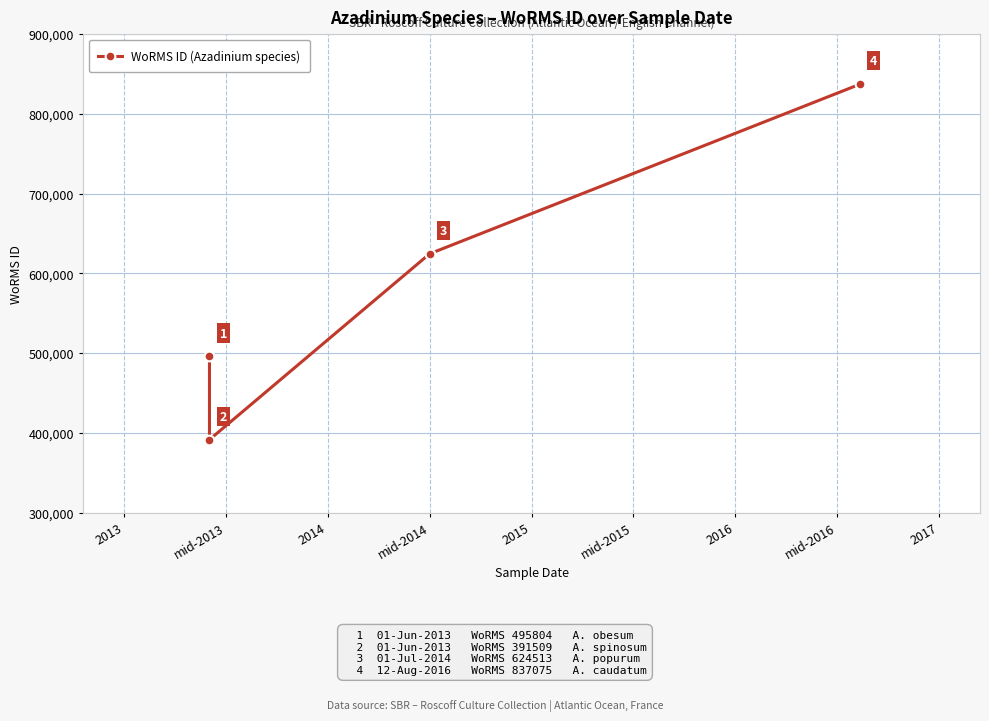

Reading left to right, list all the values displayed in this chart.

495804	391509	624513	837075